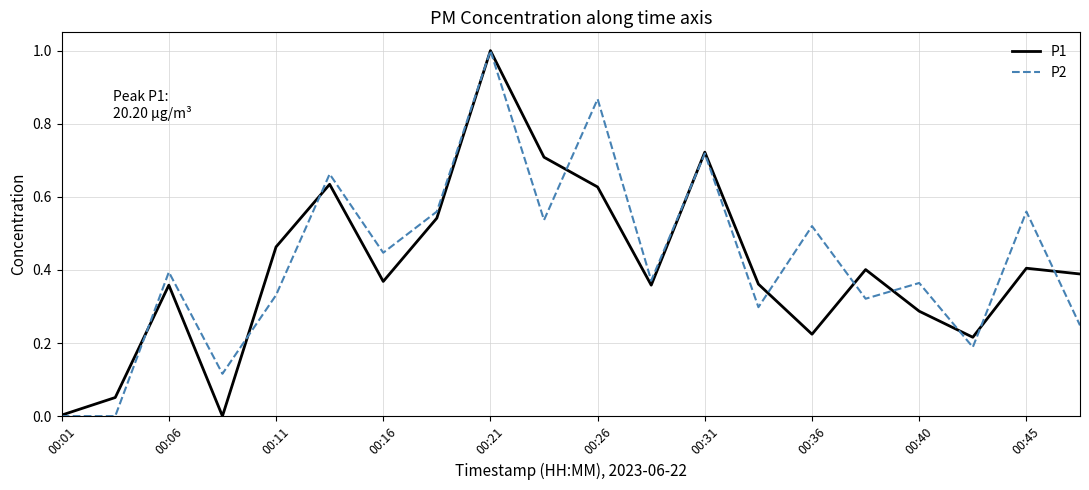

What is the greatest value displayed?

1.0